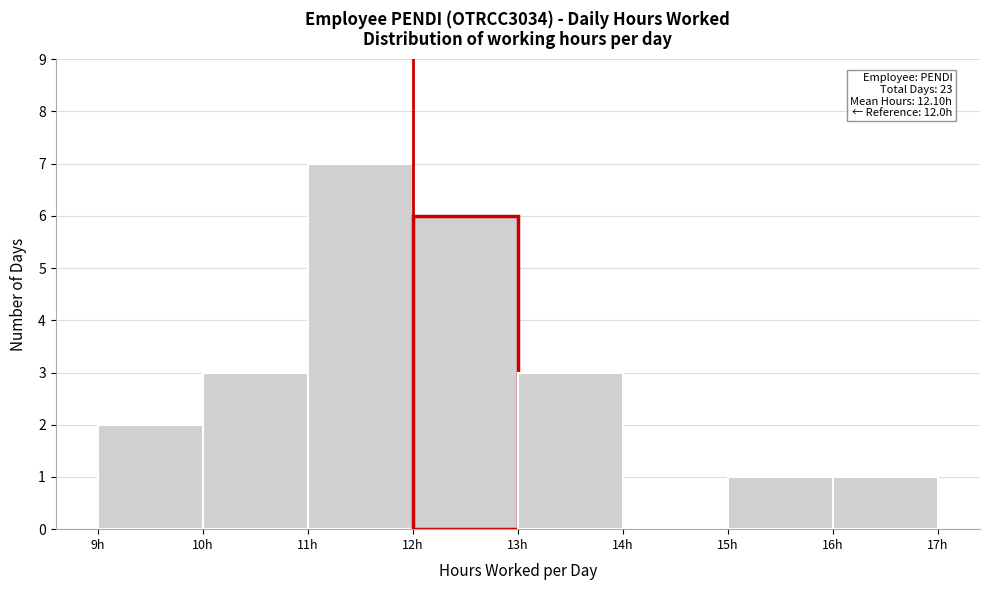

Which range on the x-axis has the tallest bar?

11 to 12